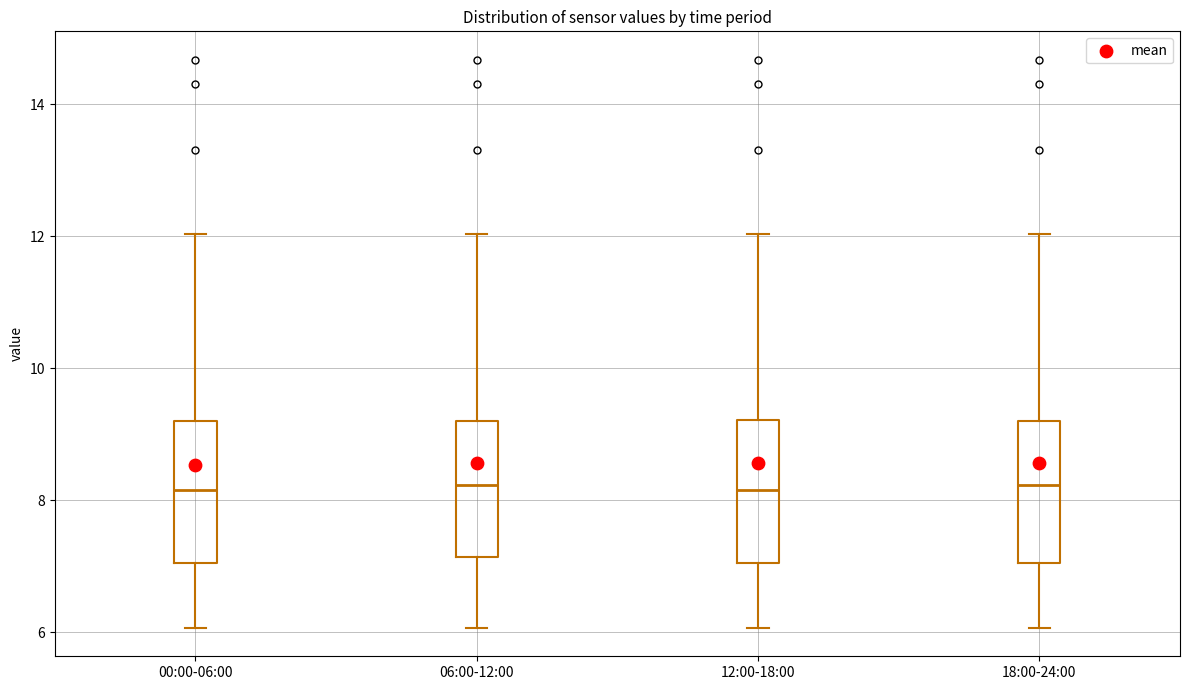

Reading left to right, read every box against the y-axis: the position of its median line, the range the box covers, and the ends of its whiskers. The values are not printed on the chart, so give them approximately, as read against the axis.

00:00-06:00: median 8.2, box 7.0 to 9.2, whiskers 6.0 to 12.0
06:00-12:00: median 8.2, box 7.2 to 9.2, whiskers 6.0 to 12.0
12:00-18:00: median 8.2, box 7.0 to 9.2, whiskers 6.0 to 12.0
18:00-24:00: median 8.2, box 7.0 to 9.2, whiskers 6.0 to 12.0